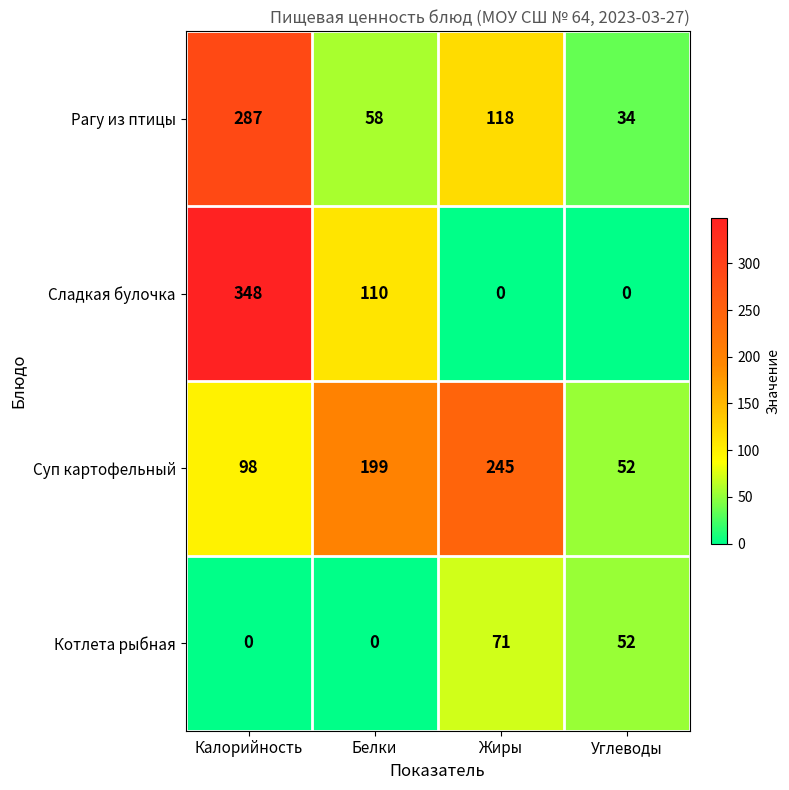

Reading left to right, transcribe all the data shown in this chart.

Рагу из птицы: 287	58	118	34
Сладкая булочка: 348	110	0	0
Суп картофельный: 98	199	245	52
Котлета рыбная: 0	0	71	52